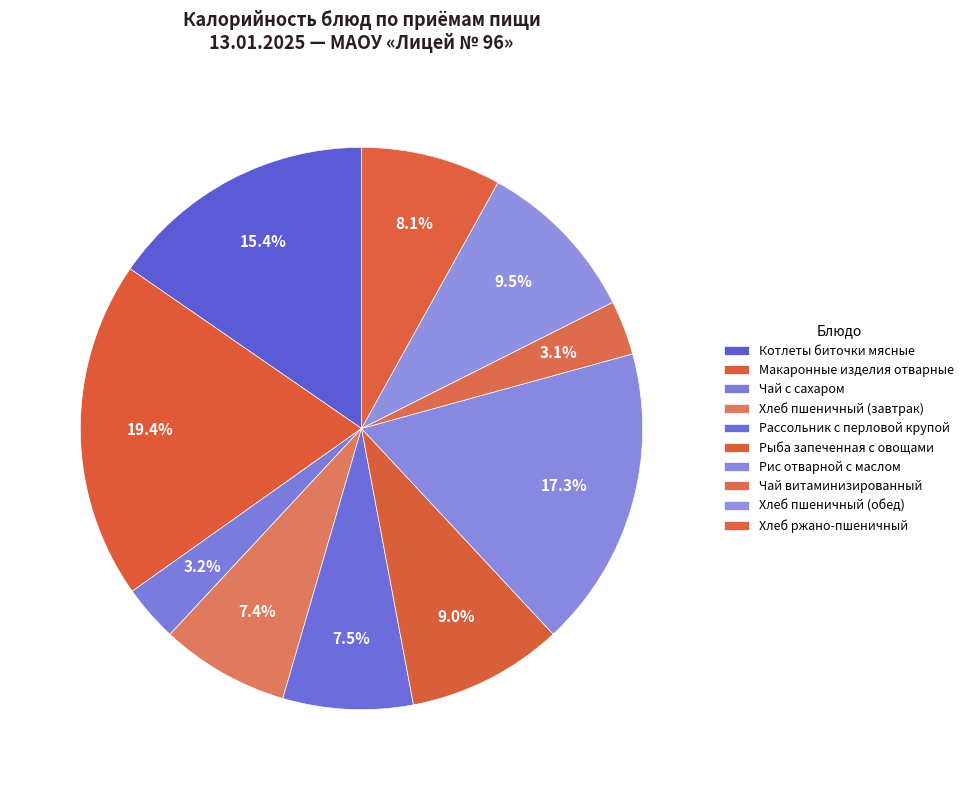

What is the smallest slice in the pie chart?

Чай витаминизированный